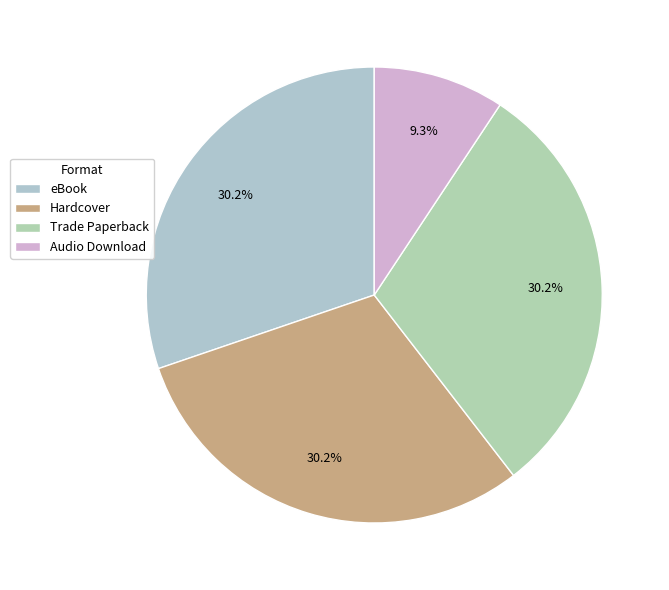

Does any single category account for the majority?

No